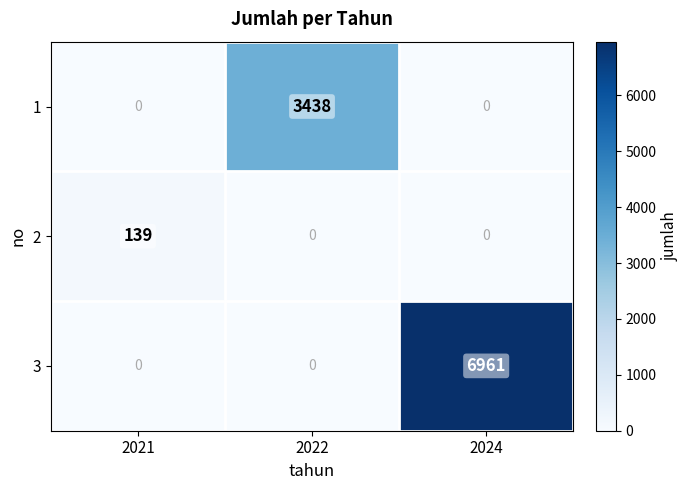

Which label corresponds to the largest value in the chart?

2024